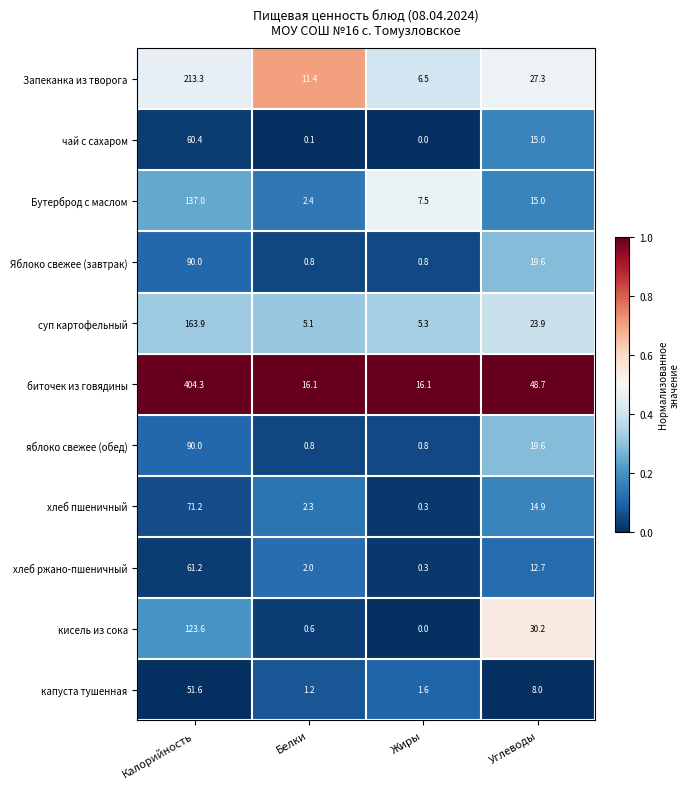

Rank the categories by суп картофельный value from lowest to highest.

Белки, Жиры, Углеводы, Калорийность